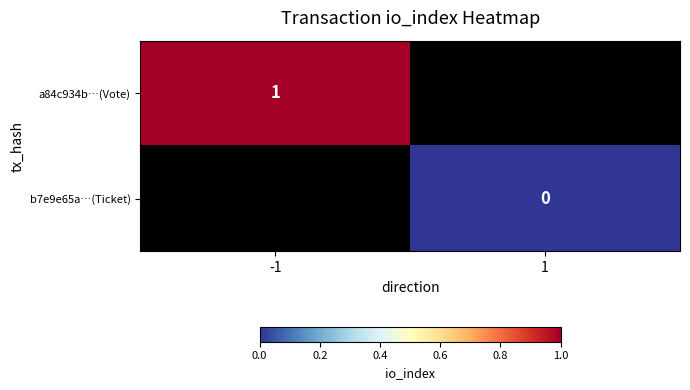

Which has a higher value, 1 or -1?

-1